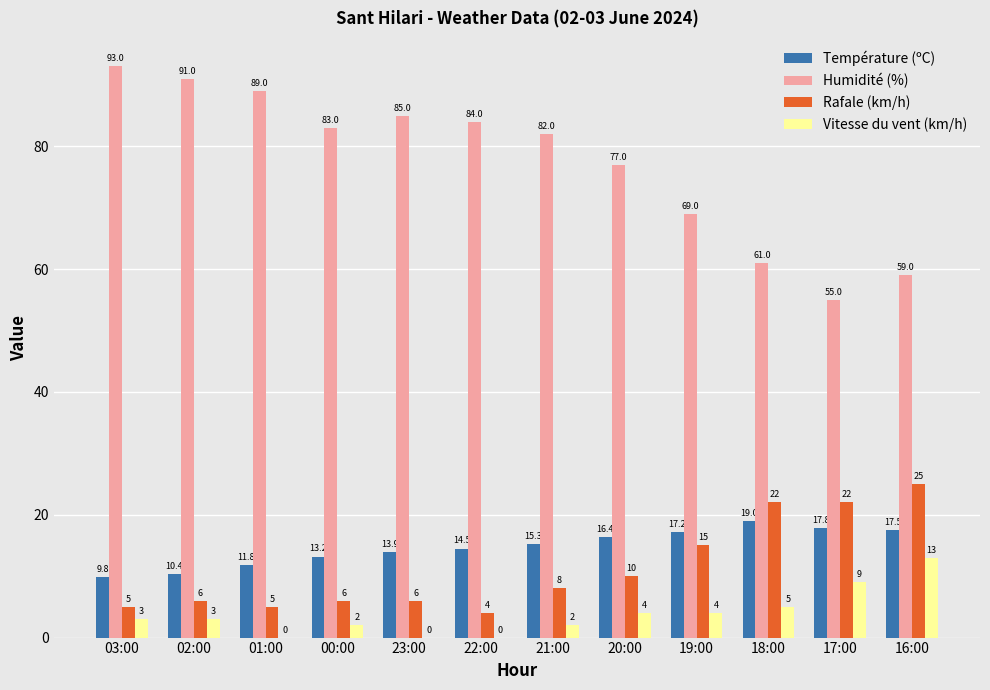

Which series has the largest total across all categories?

Humidité (%)